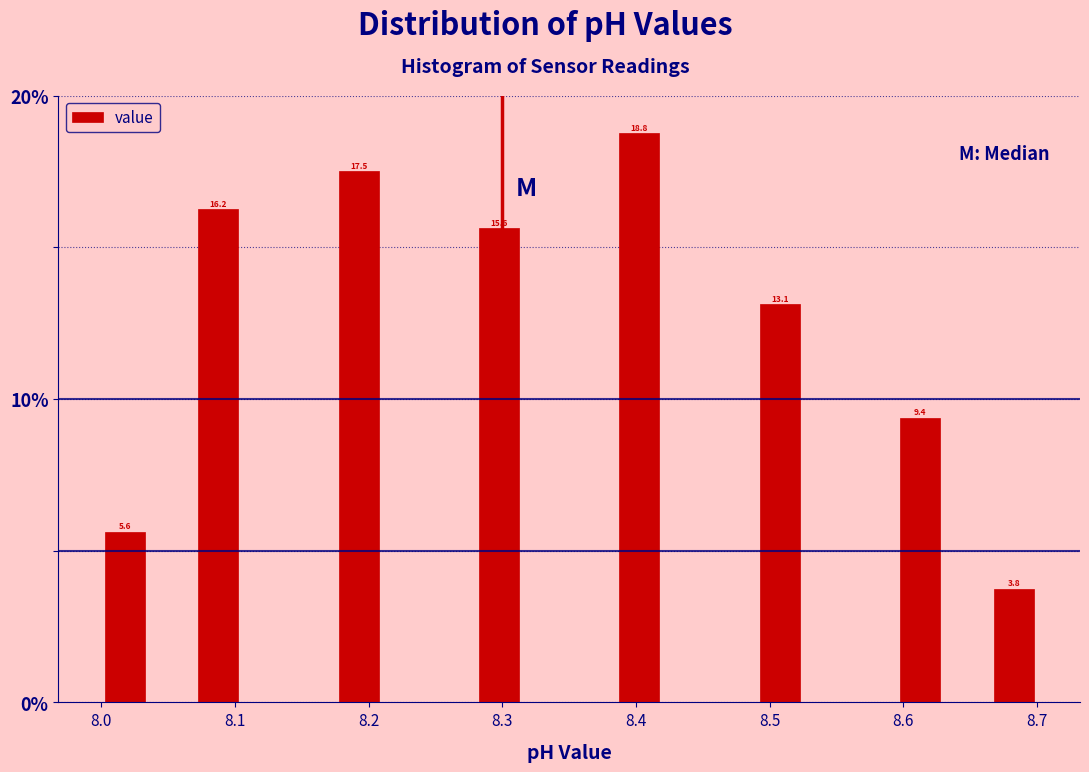

Read against the x-axis, roughly where is the centre of the tallest bar?

8.40